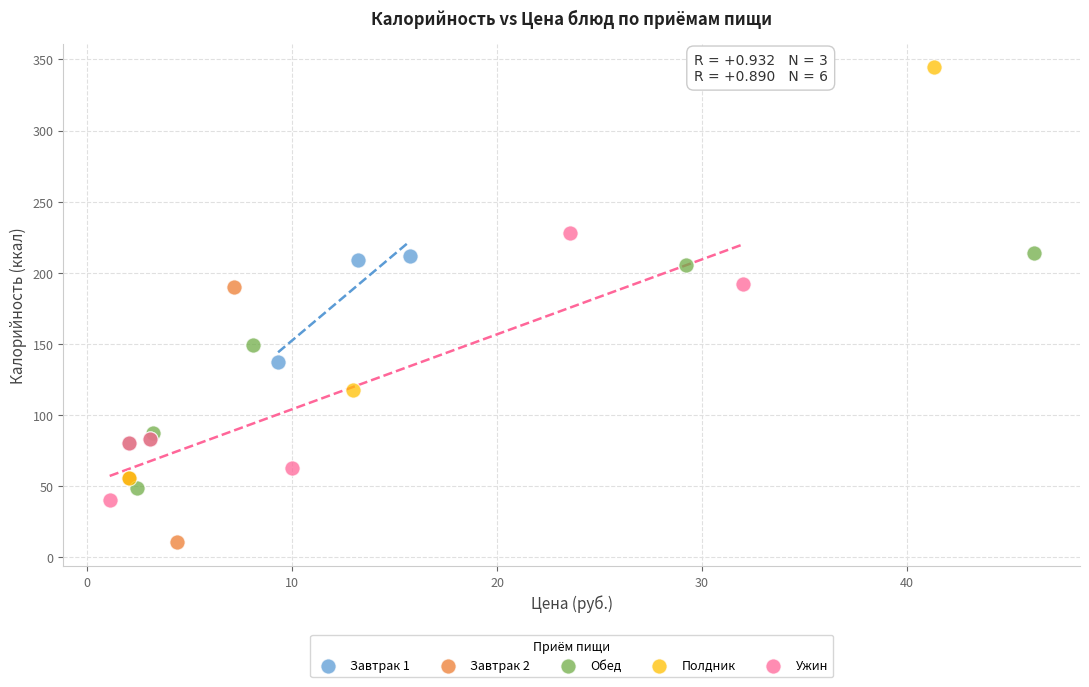

Which series has the largest Y range (max minus min)?

Полдник